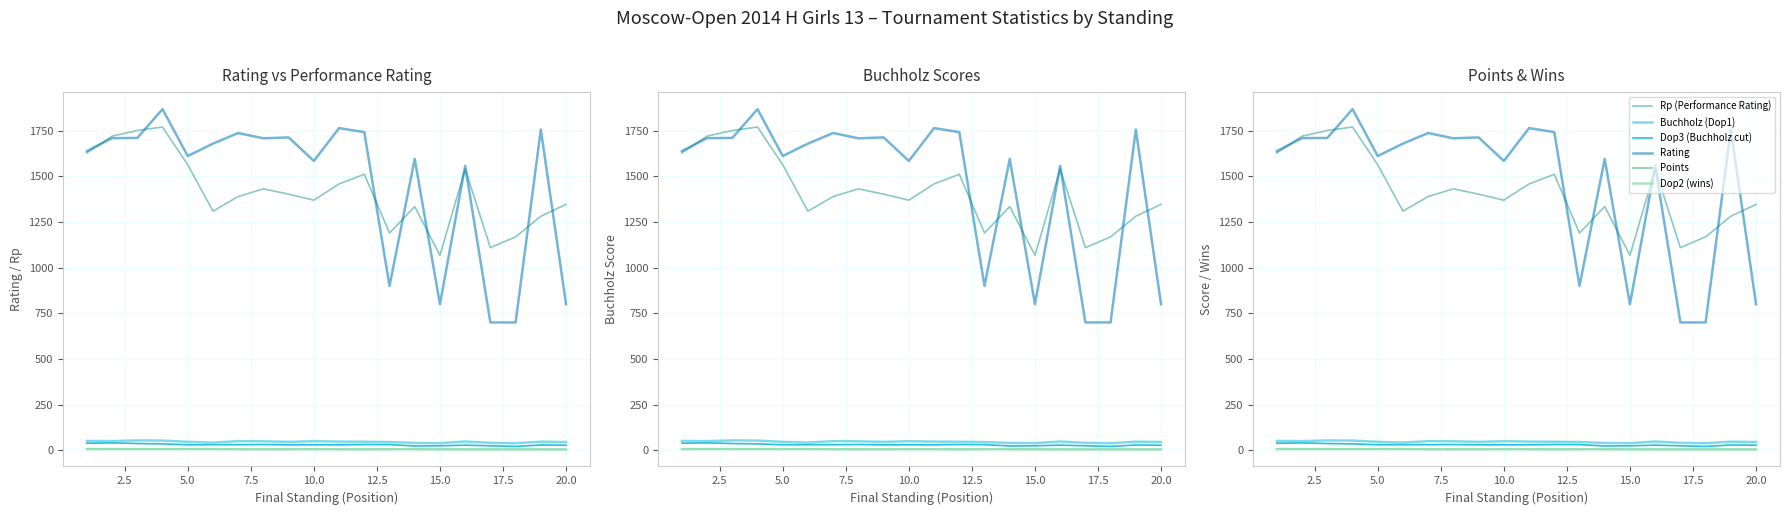

At how many categories does at least one series exceed 1374?

15